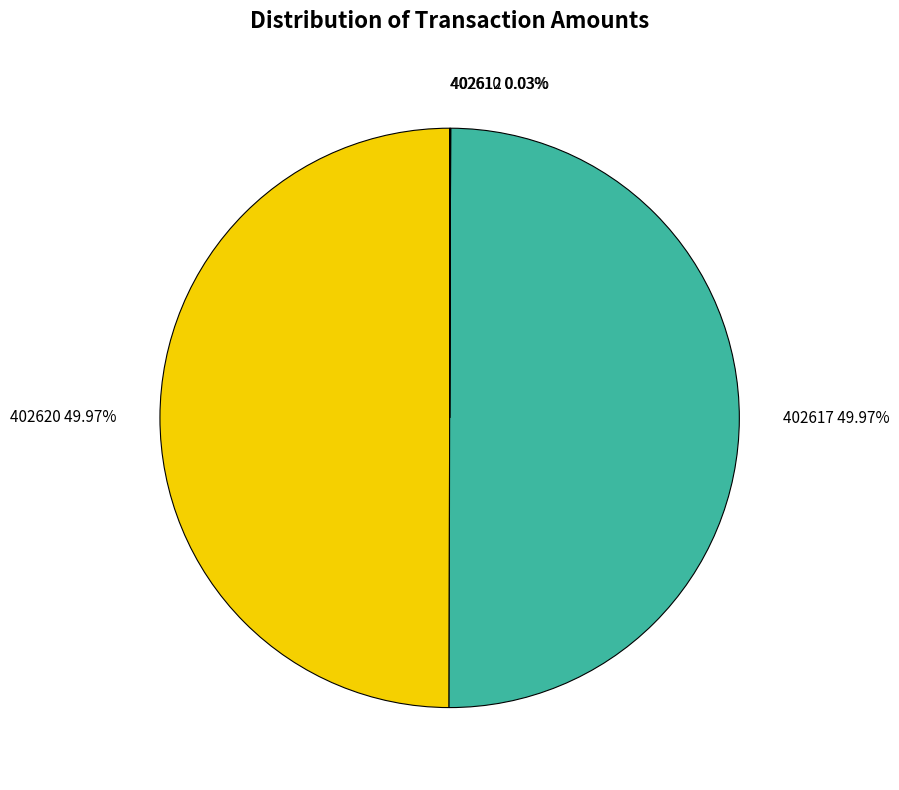

To the nearest percent, what is the average slice percentage?

25%